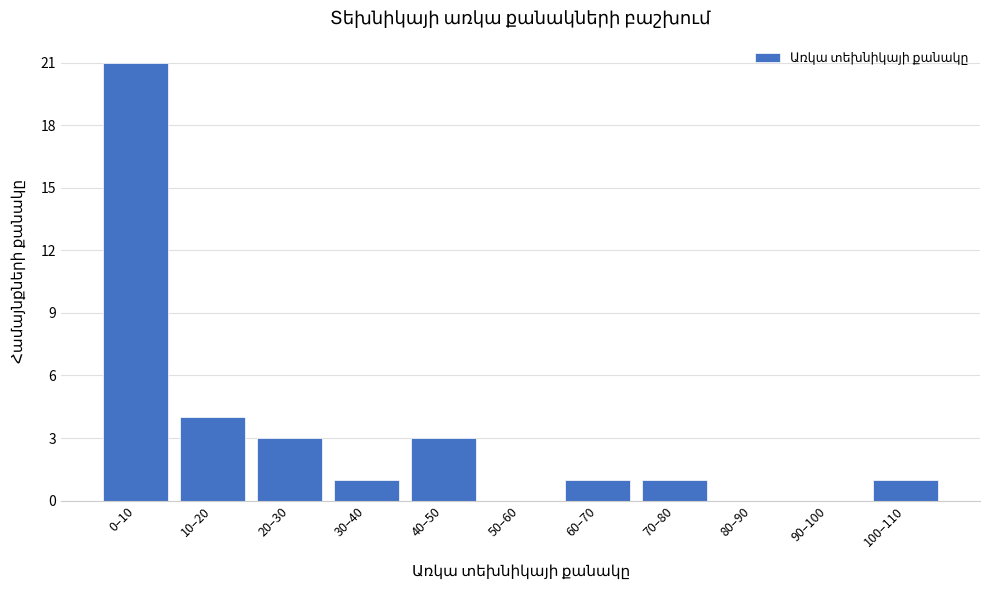

Reading left to right, what are all the values shown in this chart?

0–10=21	10–20=4	20–30=3	30–40=1	40–50=3	50–60=0	60–70=1	70–80=1	80–90=0	90–100=0	100–110=1